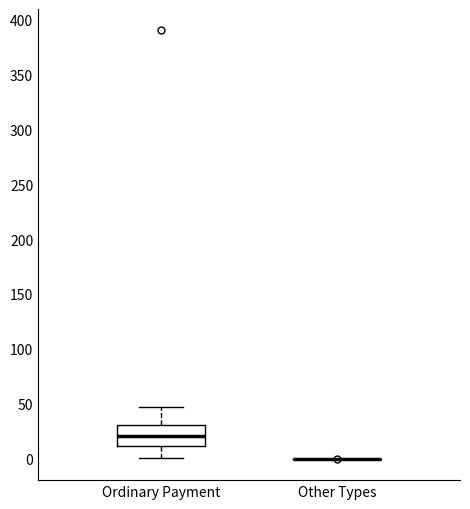

Reading left to right, transcribe this box plot: for each box, give where its median line is, the range the box spans, and where its two whiskers end, as read against the y-axis. The values are not printed on the chart, so give them approximately, as read against the axis.

Ordinary Payment: median 20, box 10 to 30, whiskers 0 to 45
Other Types: box collapsed to a line at 0, whiskers 0 to 0